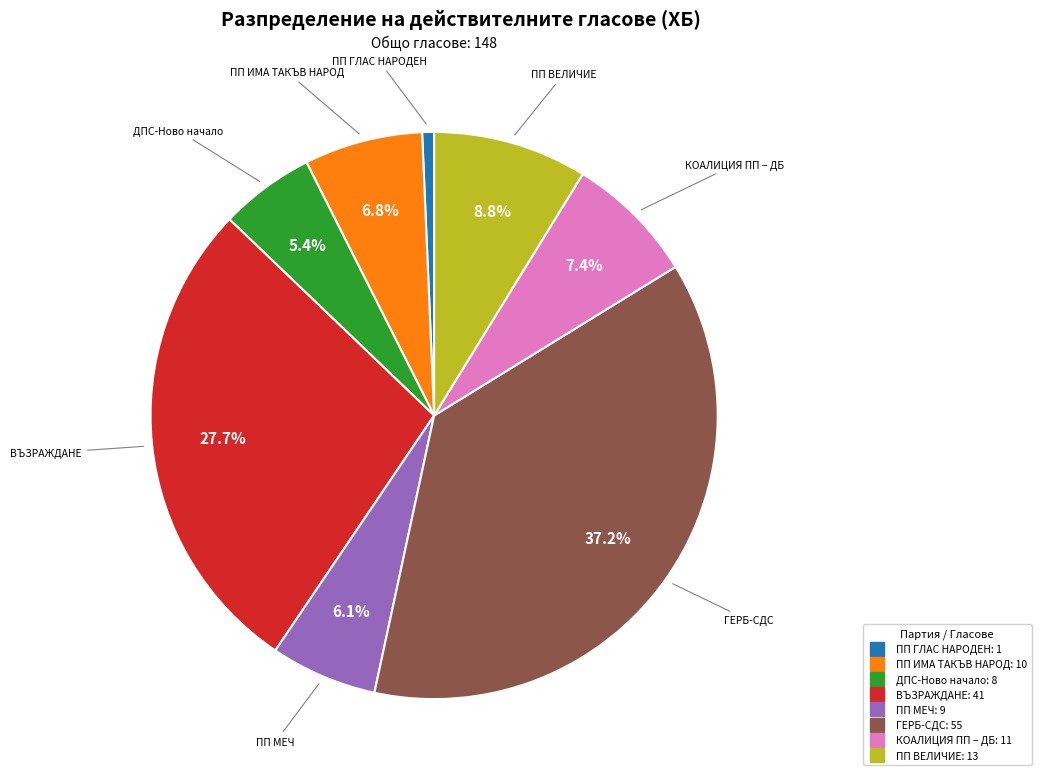

Is it true that ПП МЕЧ is 6% of the pie?

True